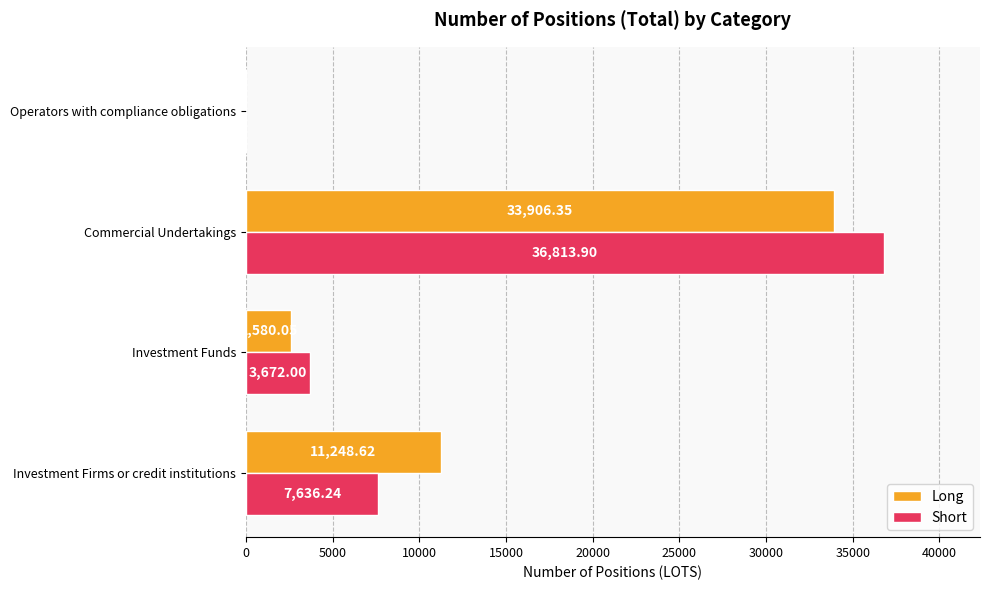

Which series has the widest spread of values?

Short